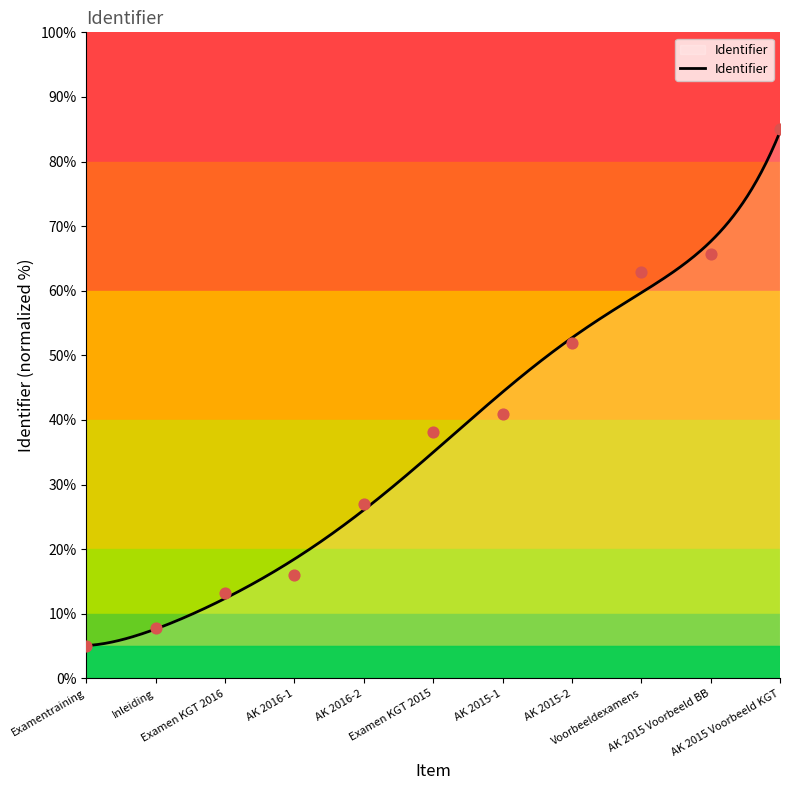

Which has a higher value, Voorbeeldexamens or Examentraining?

Voorbeeldexamens